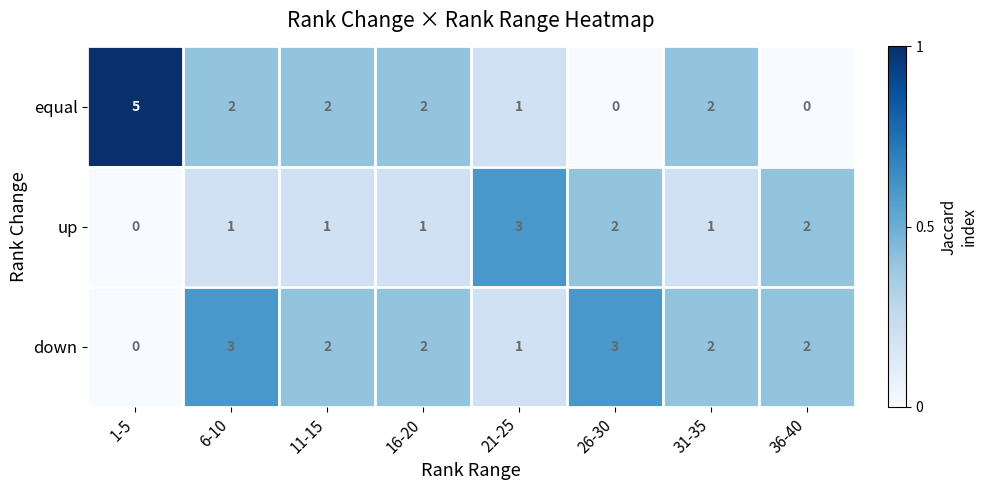

How many data points in up are less than 1?

1